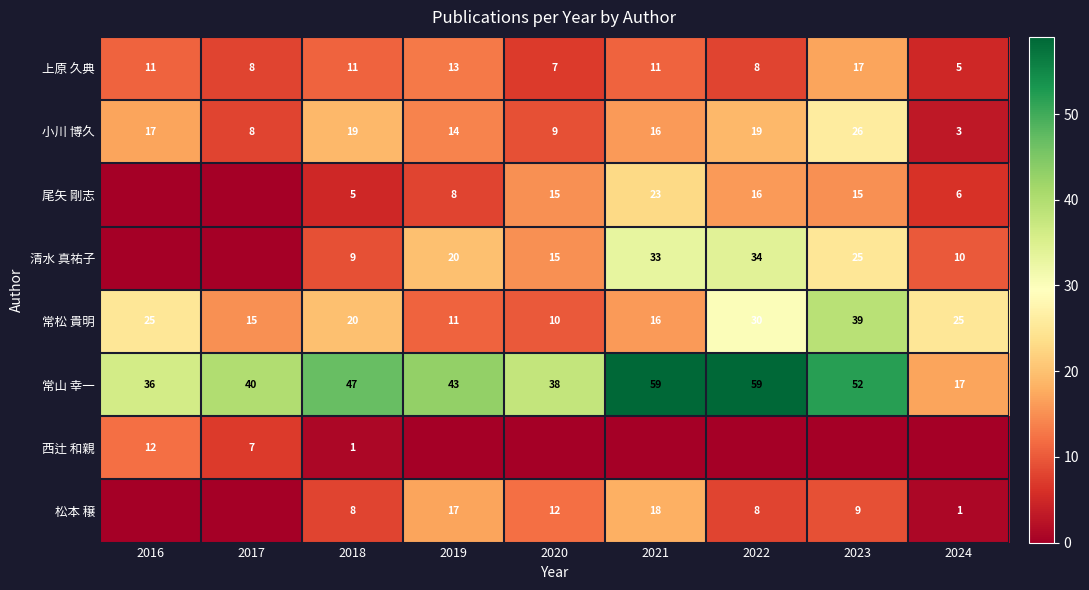

What is the difference between the maximum and minimum values in the 常山 幸一 series?

42